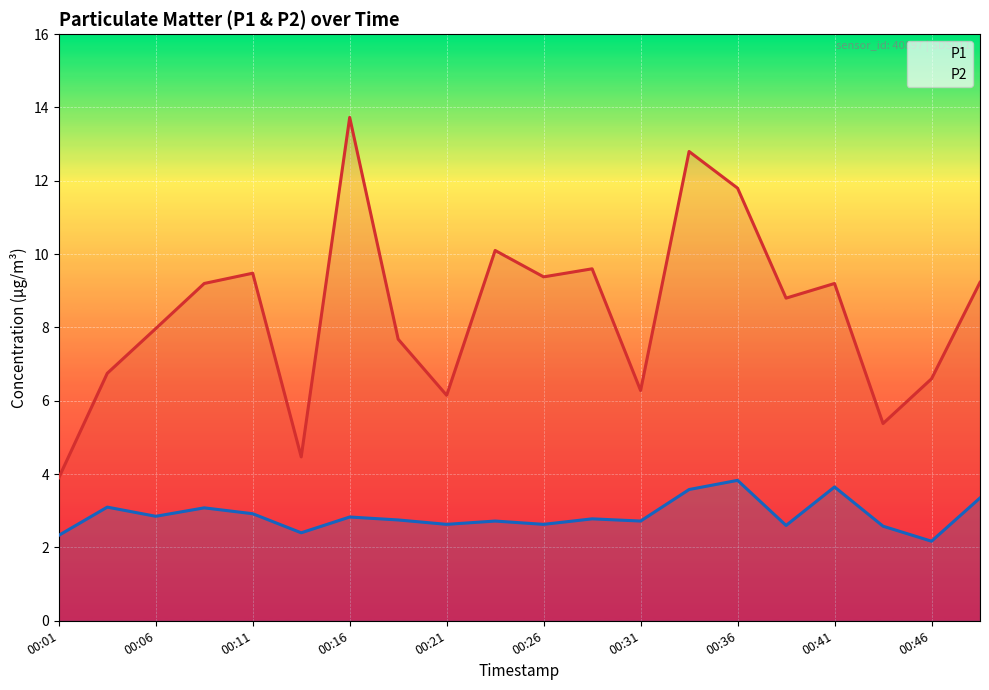

What is the spread (max minus min) of values at 00:16?

10.9